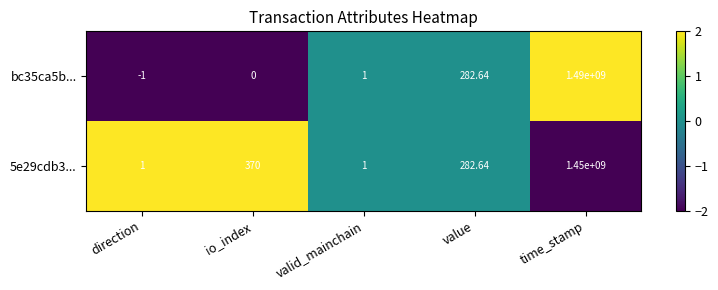

At which label does bc35ca5b... reach its minimum?

direction